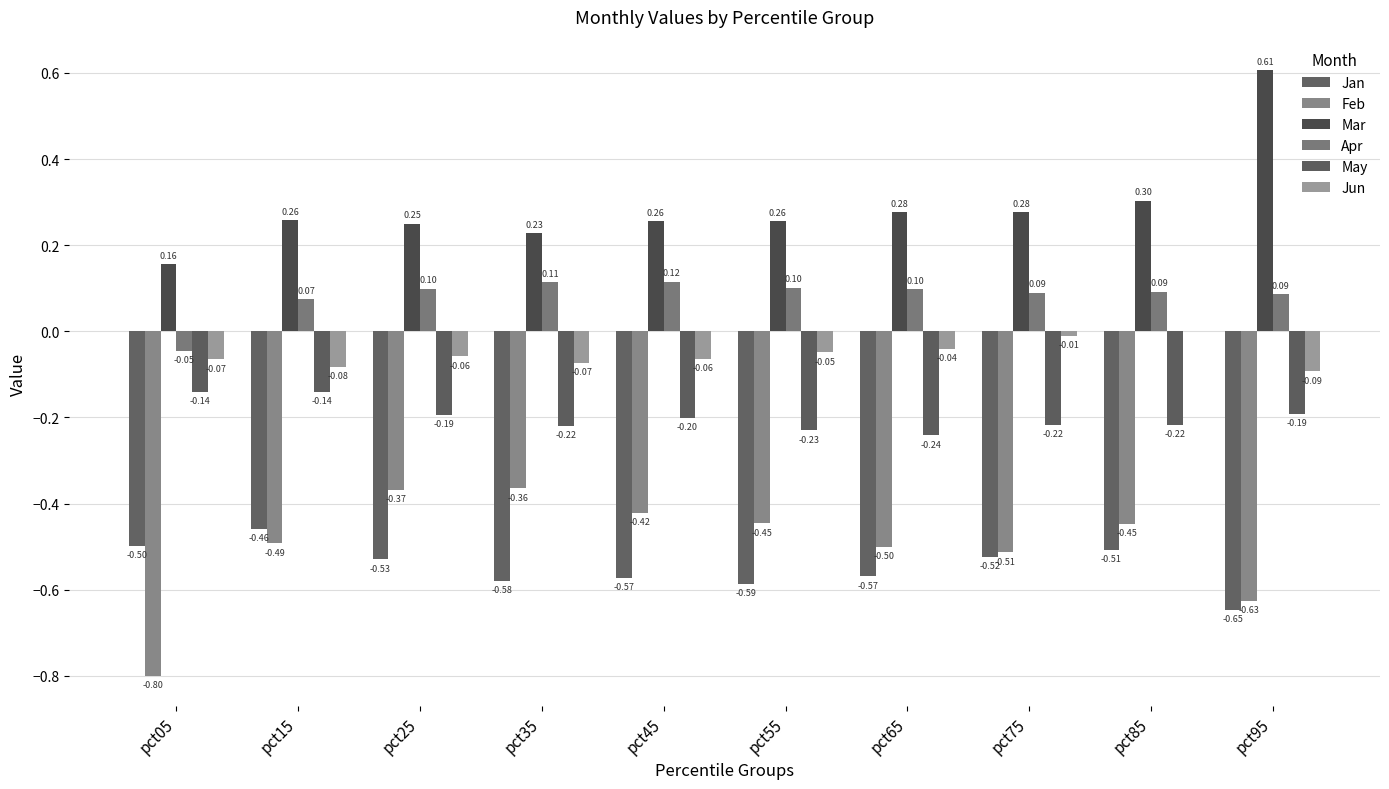

What is the difference between the maximum and minimum values in the Jun series?

0.1